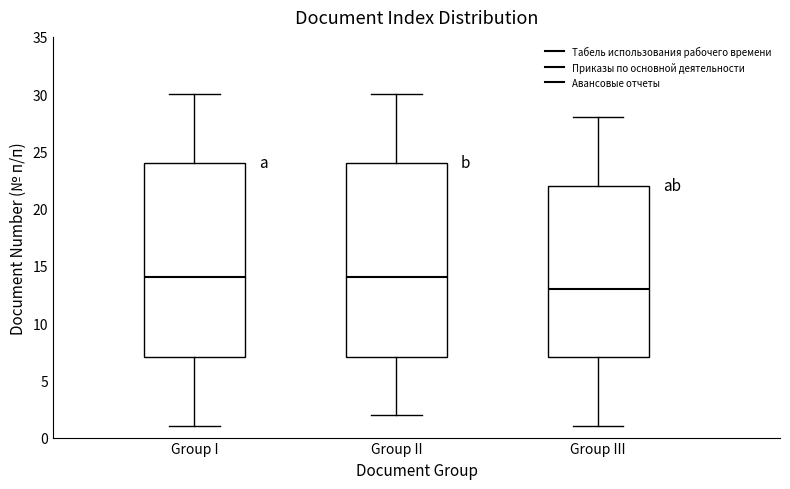

Where is the lower edge of the box for Group II on the y-axis? The values are not printed on the chart, so give them approximately, as read against the axis.

7